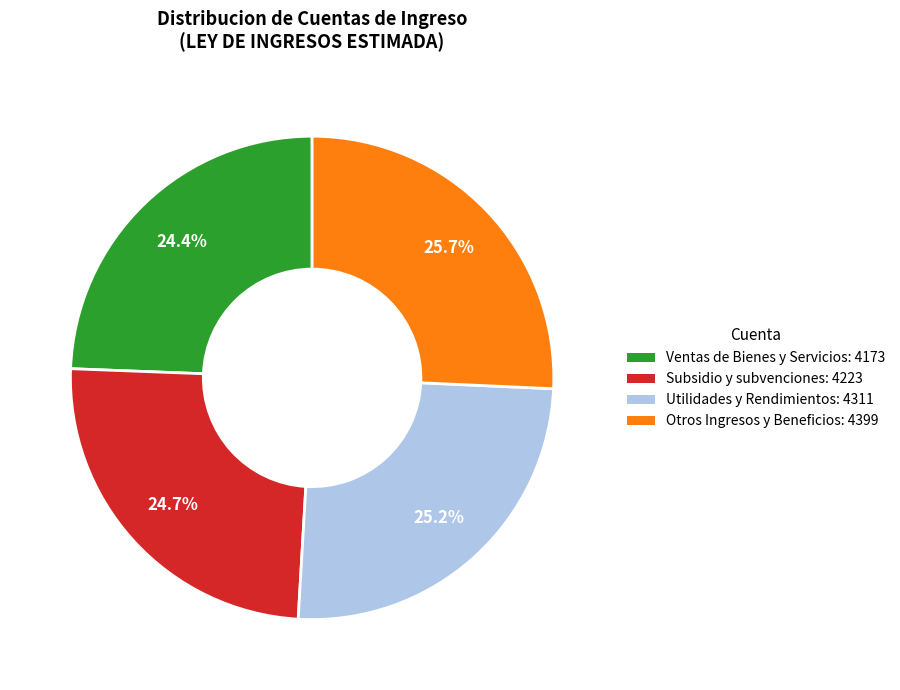

Is there a majority slice in this chart?

No